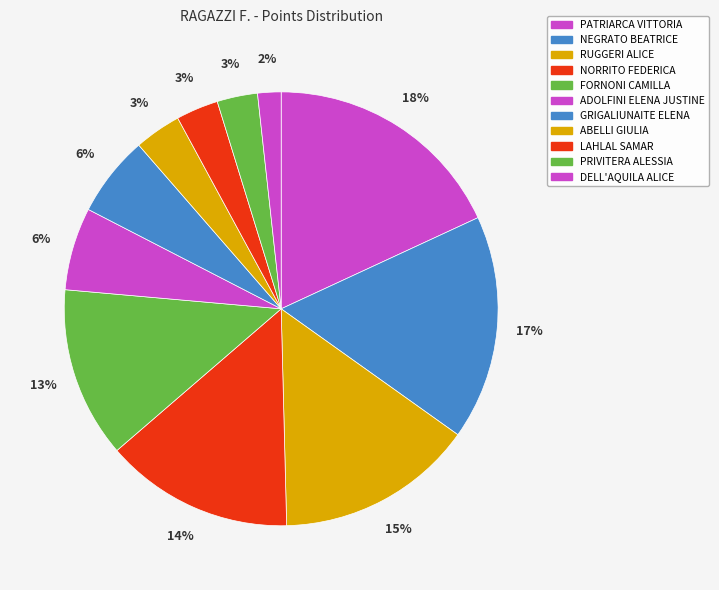

To the nearest percent, what is the combined percentage of LAHLAL SAMAR and ADOLFINI ELENA JUSTINE?

9%